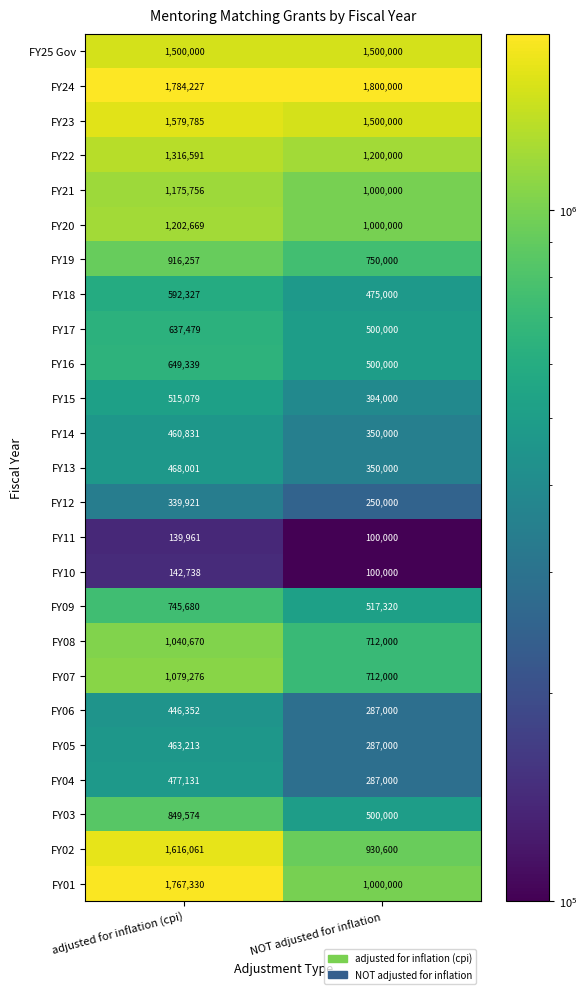

Is it true that FY10 equals 64834 at NOT adjusted for inflation?

False